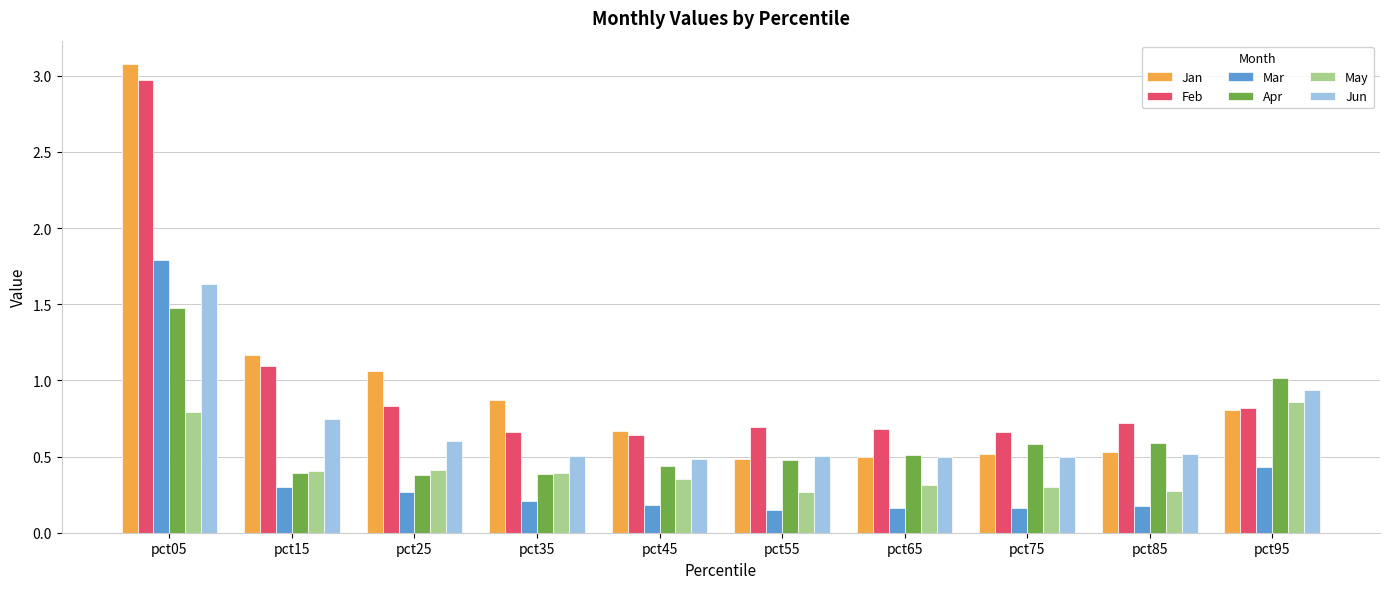

Which category has the highest value across all series?

pct05